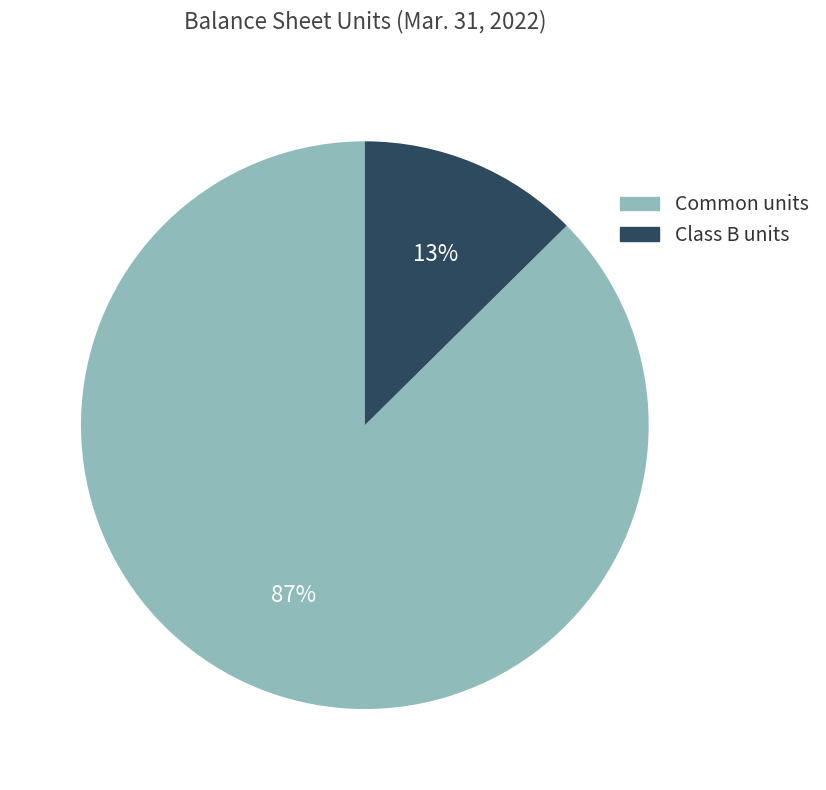

Rank the categories by value from lowest to highest.

Class B units, Common units